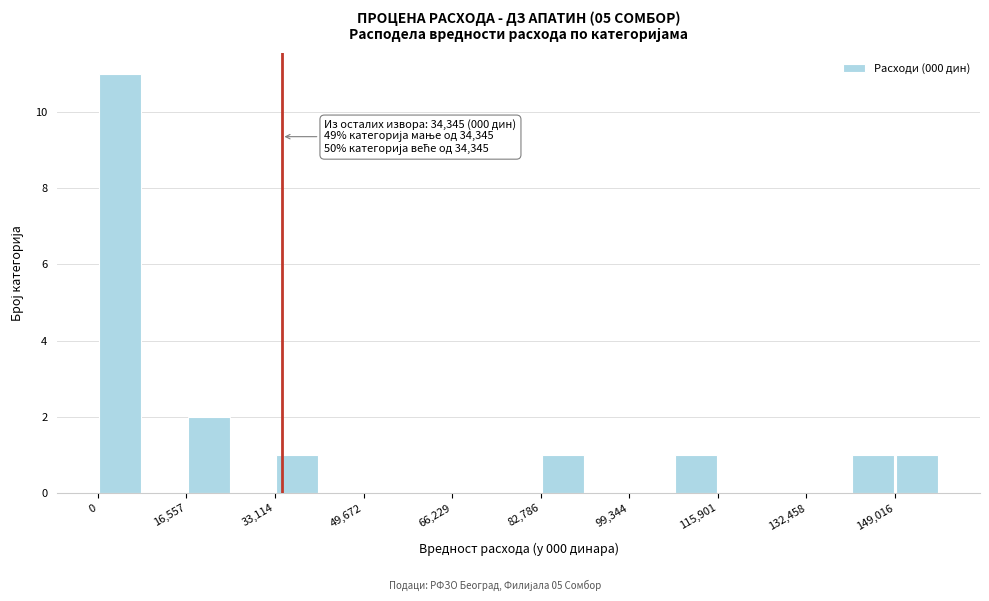

Which range on the x-axis has the tallest bar?

0 to 8000